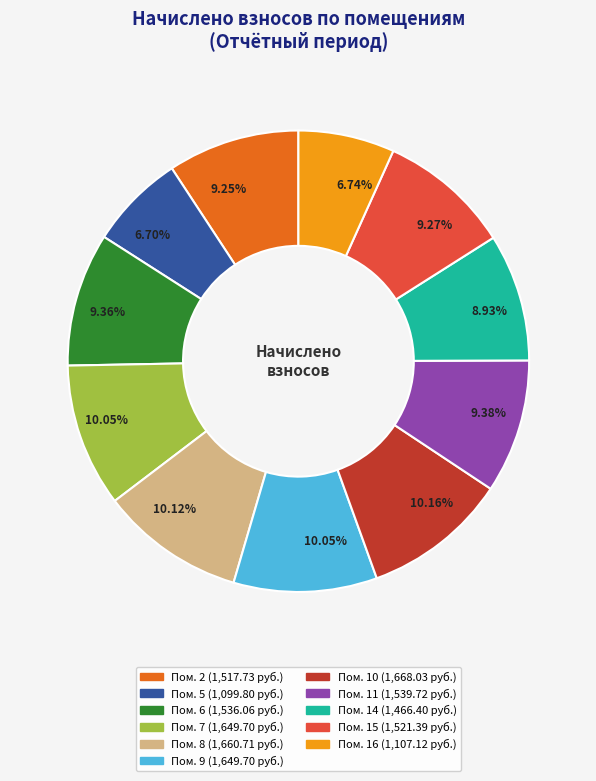

How many slices are in this pie chart?

11